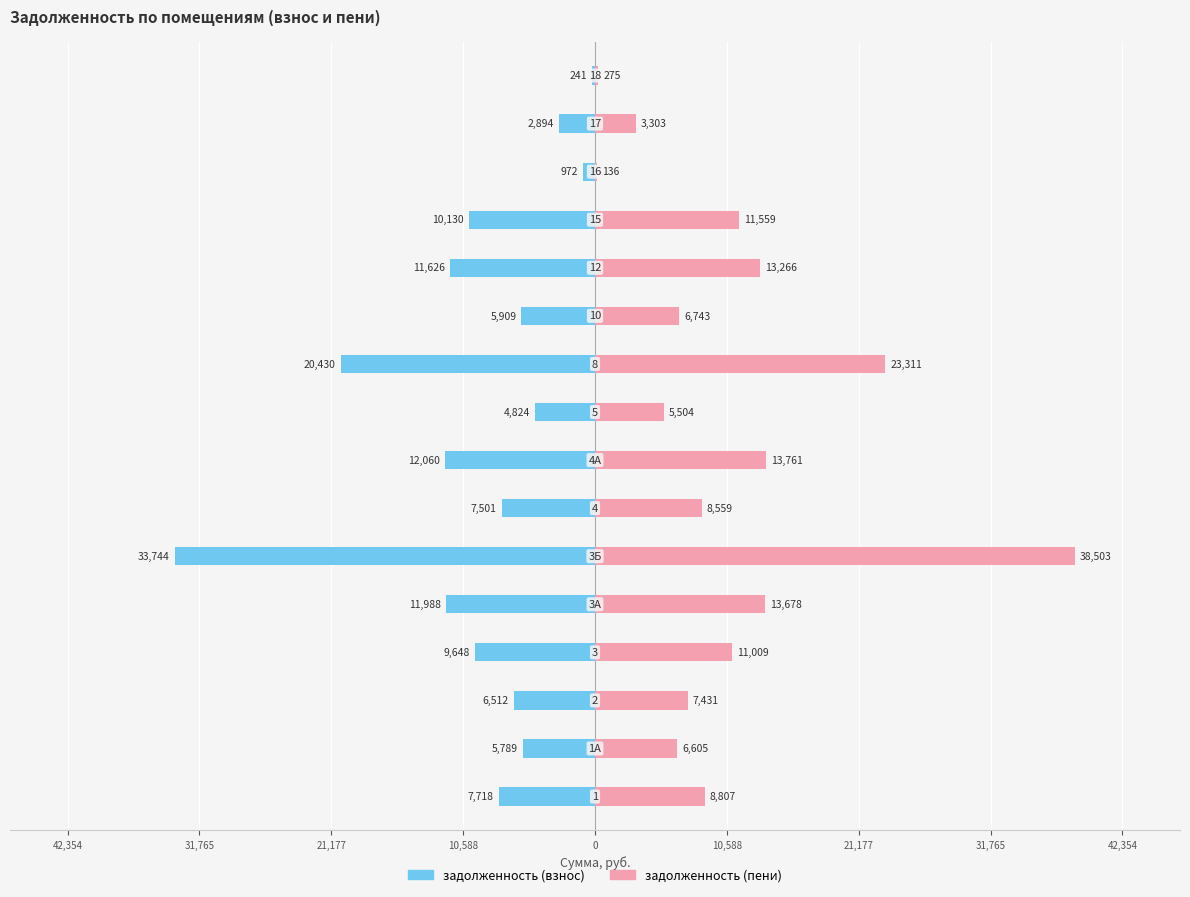

Reading left to right, extract all data points from this chart.

задолженность (взнос): -7718.4	-5788.8	-6512.4	-9648.0	-11987.6	-33743.9	-7501.3	-12060.0	-4824.0	-20429.6	-5909.4	-11625.8	-10130.4	-972.0	-2894.4	-241.2
задолженность (пени): 8807.0	6605.3	7430.9	11008.8	13678.4	38503.3	8559.4	13761.0	5504.4	23311.1	6742.9	13265.6	11559.2	136.1	3302.6	275.2